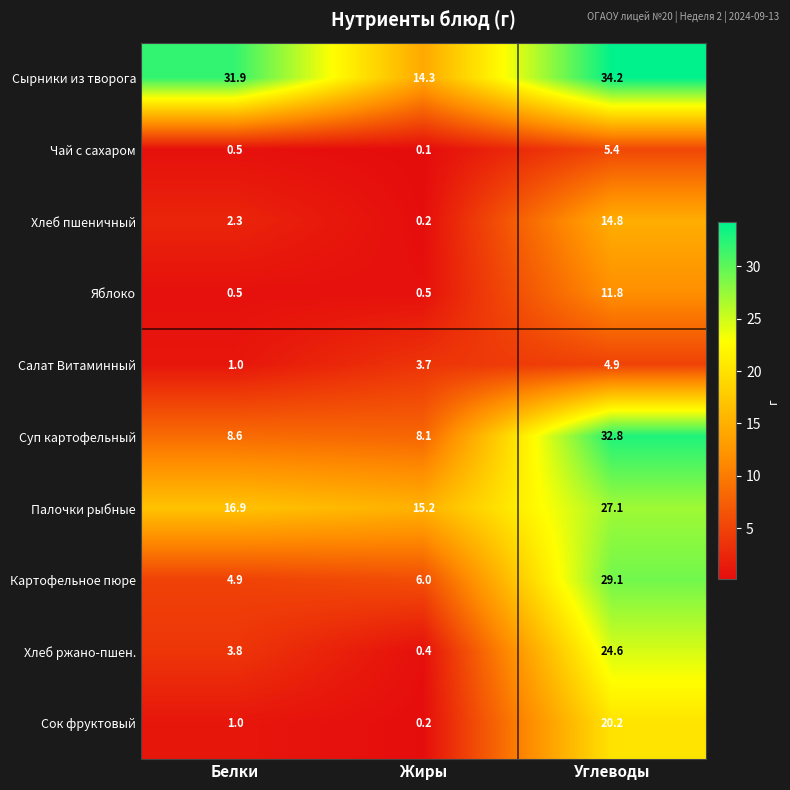

Which category has the highest value across all series?

Углеводы